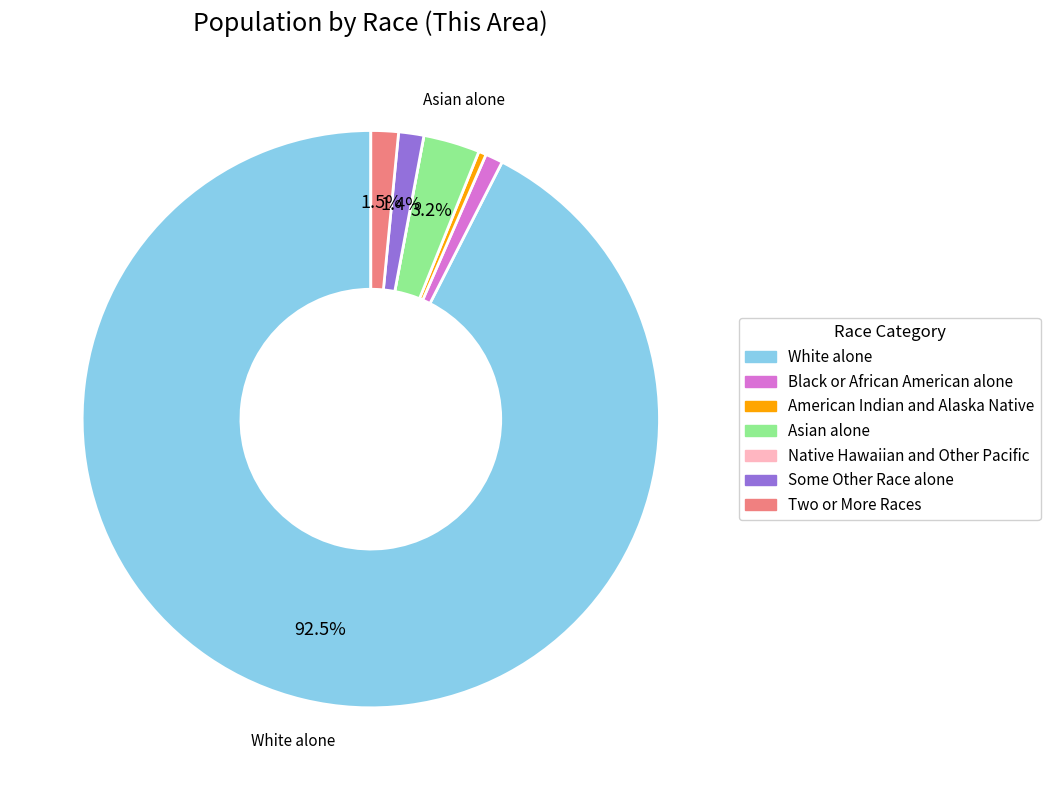

Is it true that Black or African American alone is 1% of the pie?

True